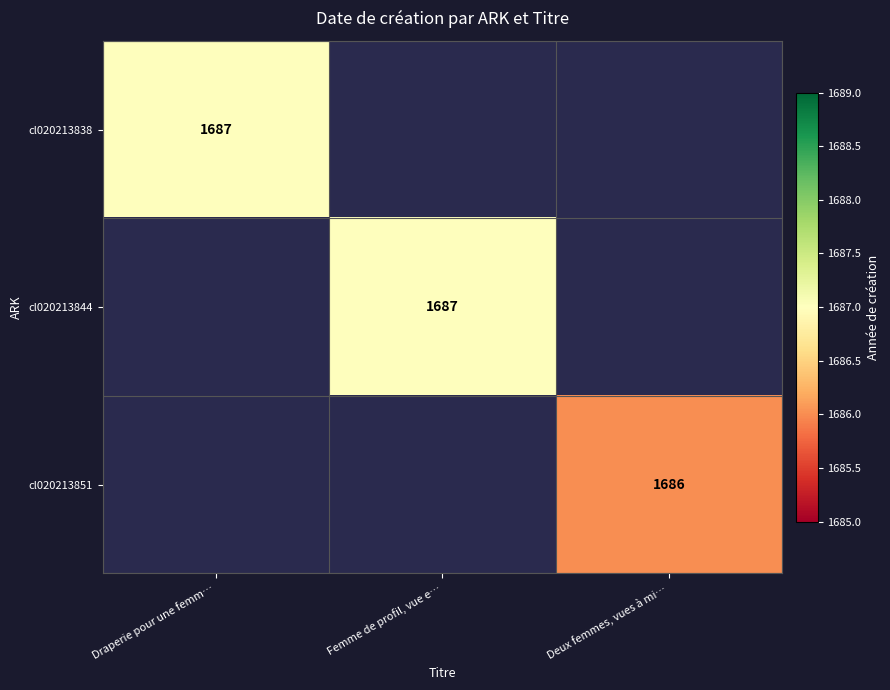

The cl020213844 series shows 470 at Femme de profil, vue e…. True or false?

False